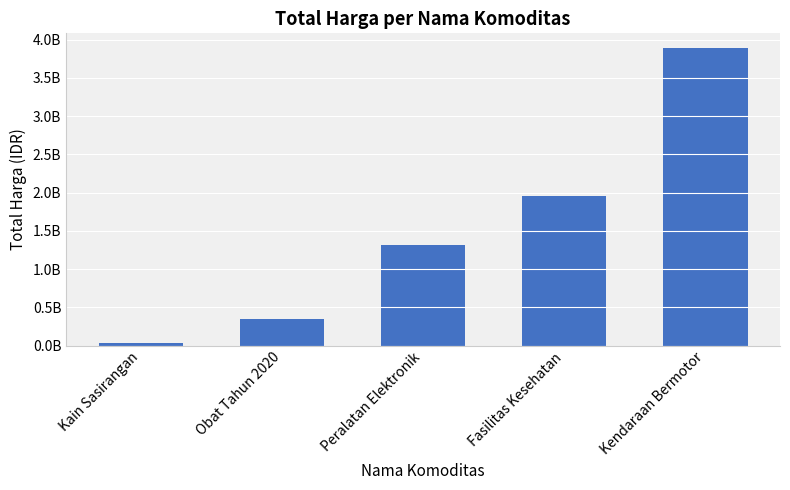

At which label does the data first exceed 1310870800?

Fasilitas Kesehatan